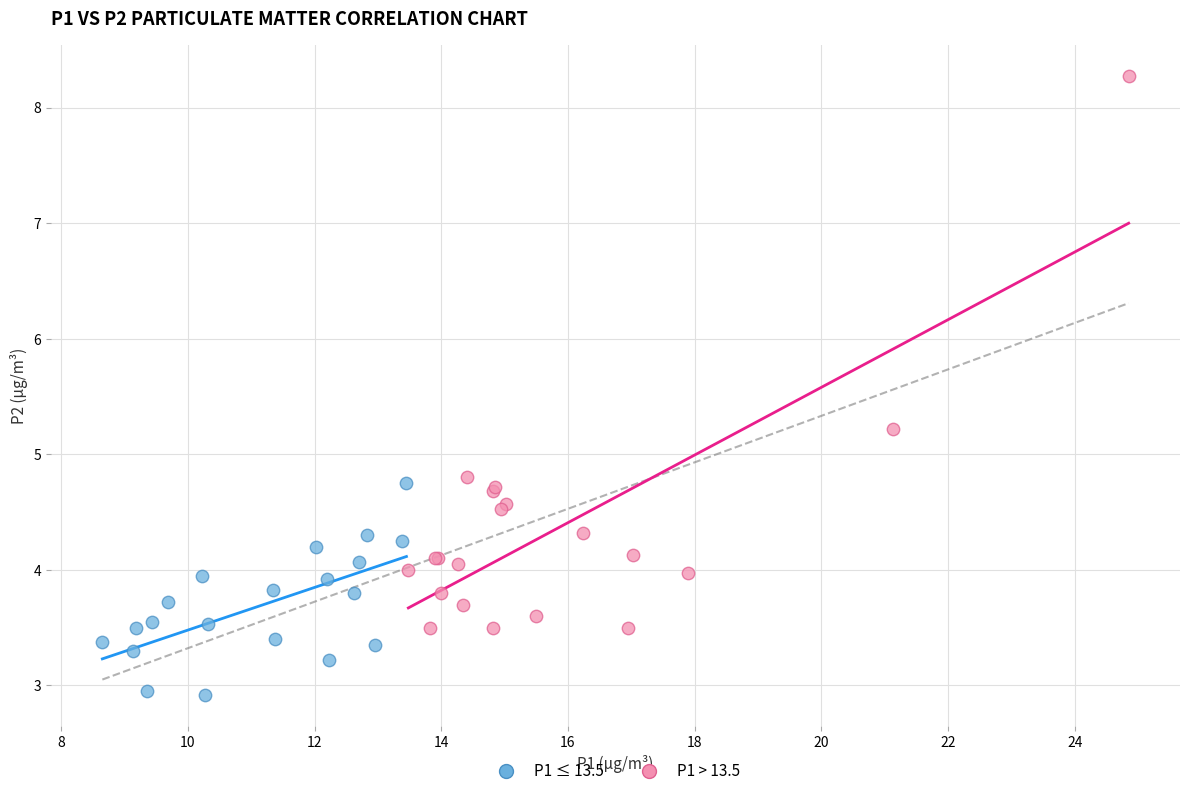

Which series has the widest spread of Y values?

P1 > 13.5